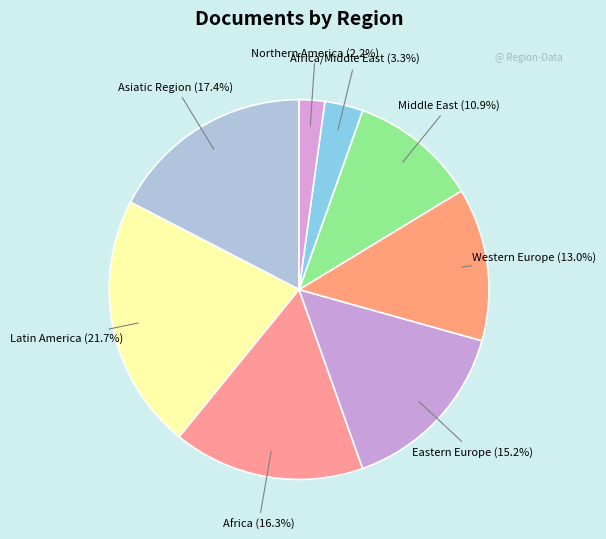

Which slice is the largest?

Latin America (21.7%)